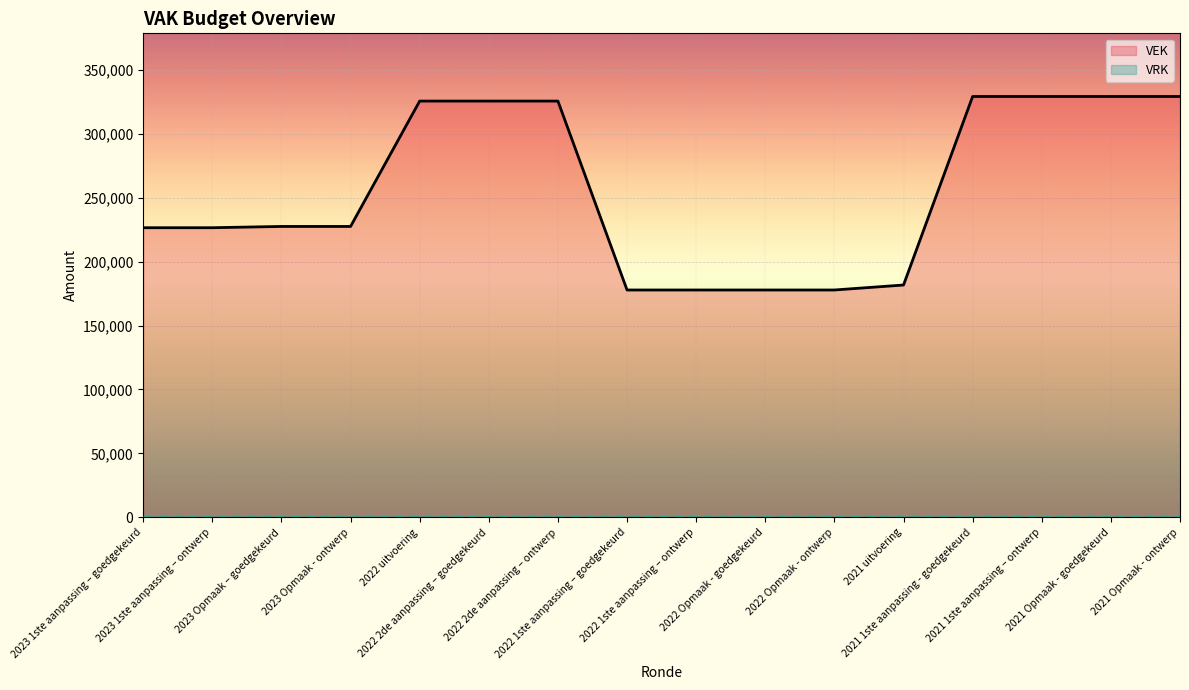

What is the label of the 8th point from the right?

2022 1ste aanpassing – ontwerp